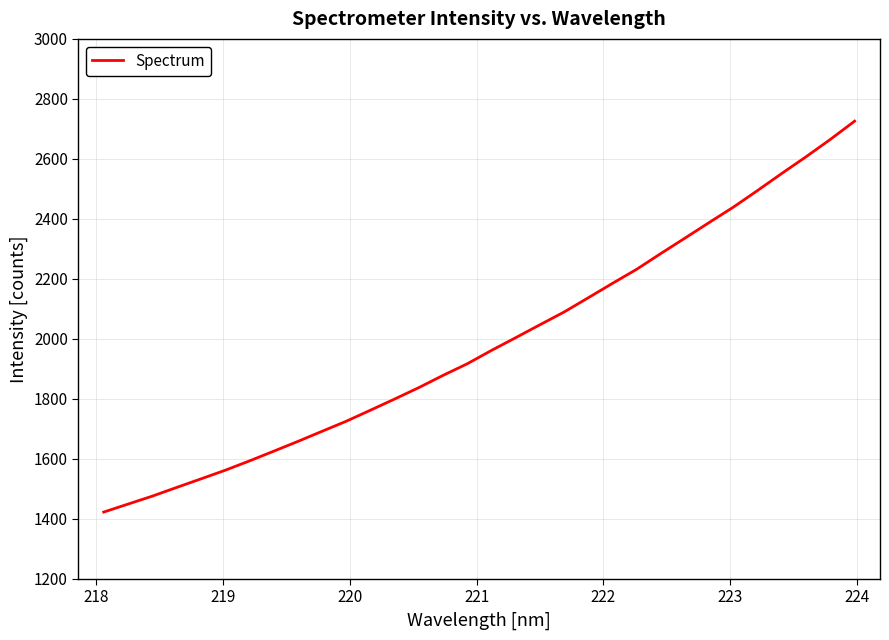

What is the smallest value displayed?

1422.4